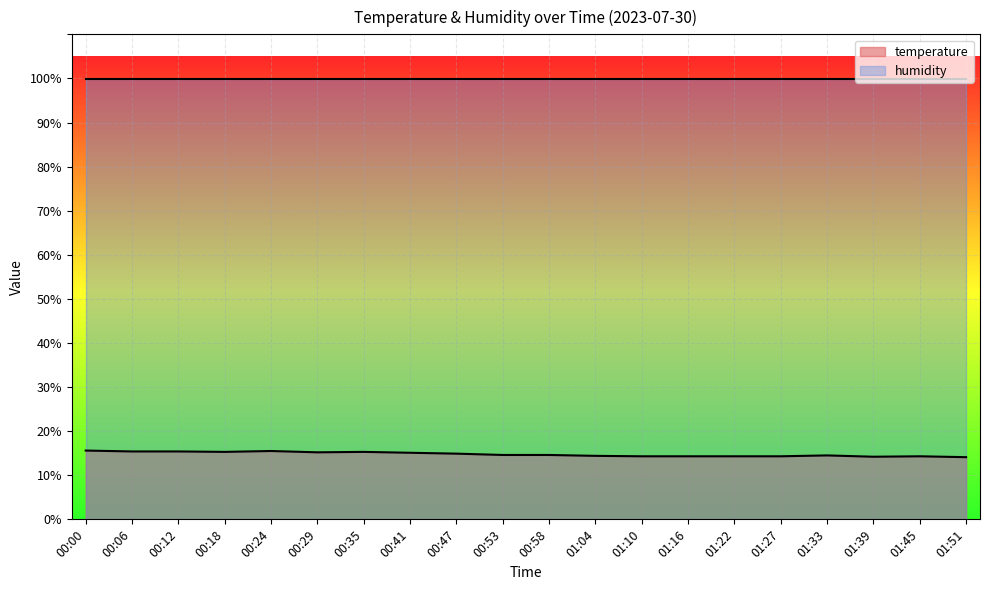

What is the ratio of the value at 01:27 to the value at 00:35?

0.9